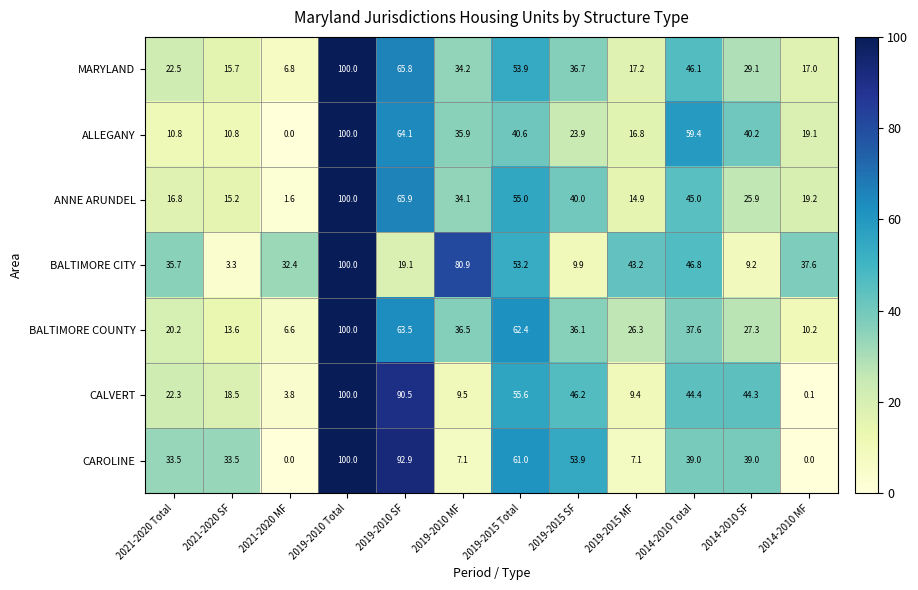

Between 2021-2020 SF and 2014-2010 MF, which series saw the biggest shift?

BALTIMORE CITY